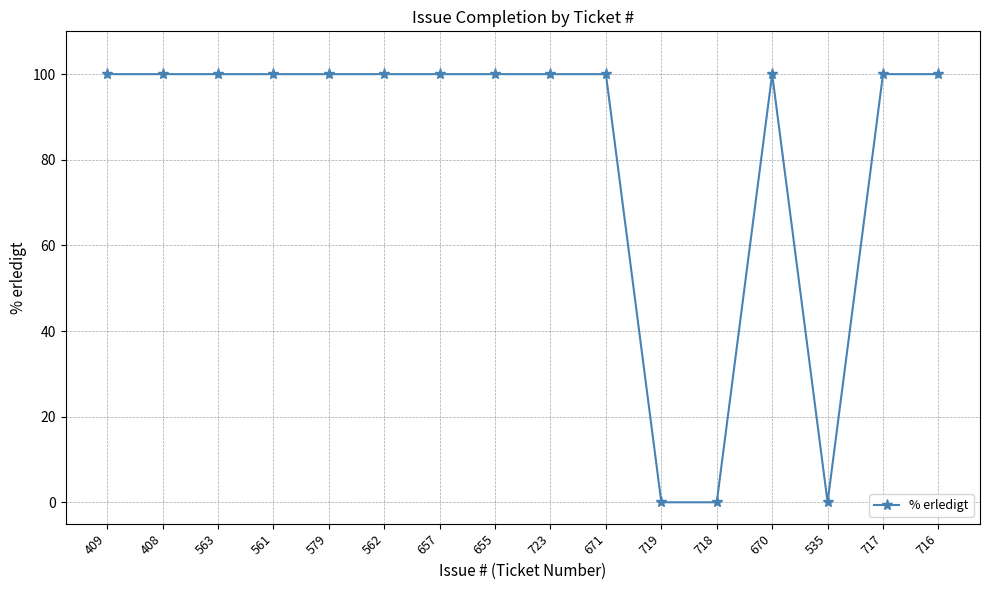

True or false: the data shows 100 at 670.

True